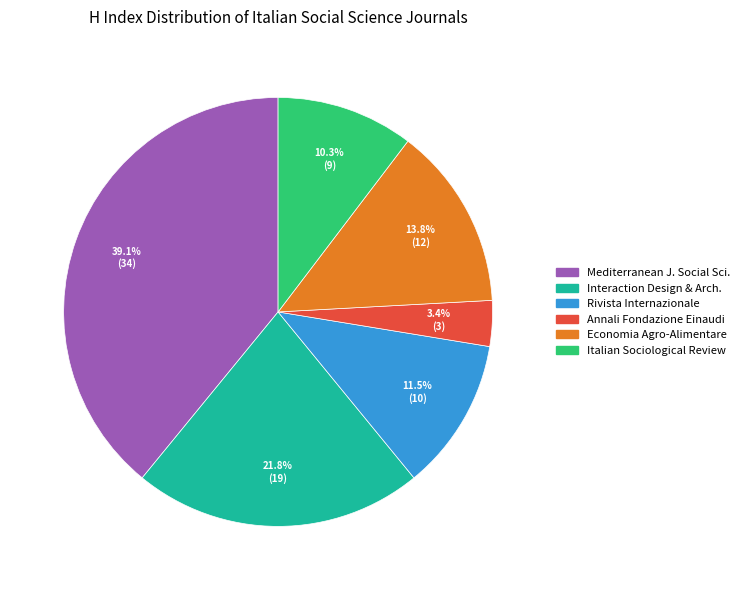

Is there a majority slice in this chart?

No